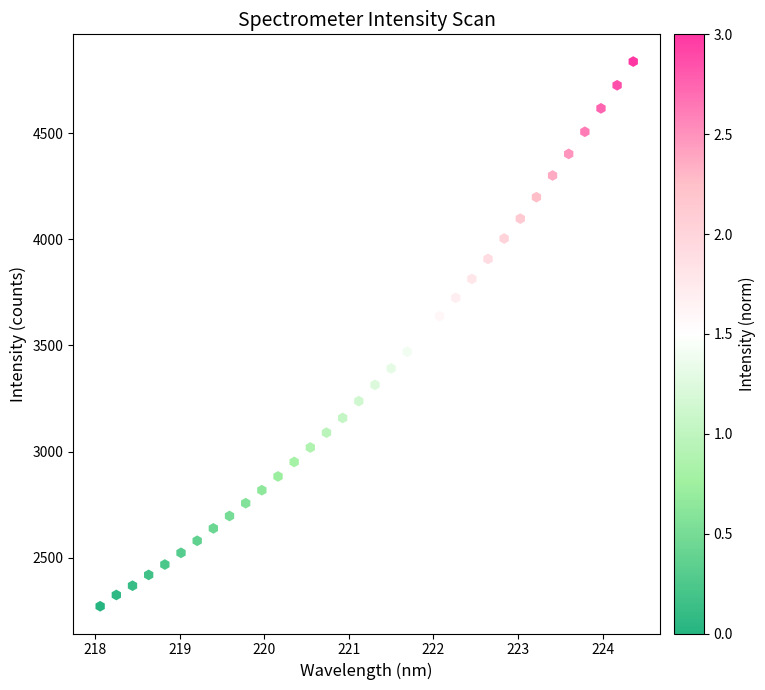

What is the range of X values (max minus min)?

6.3